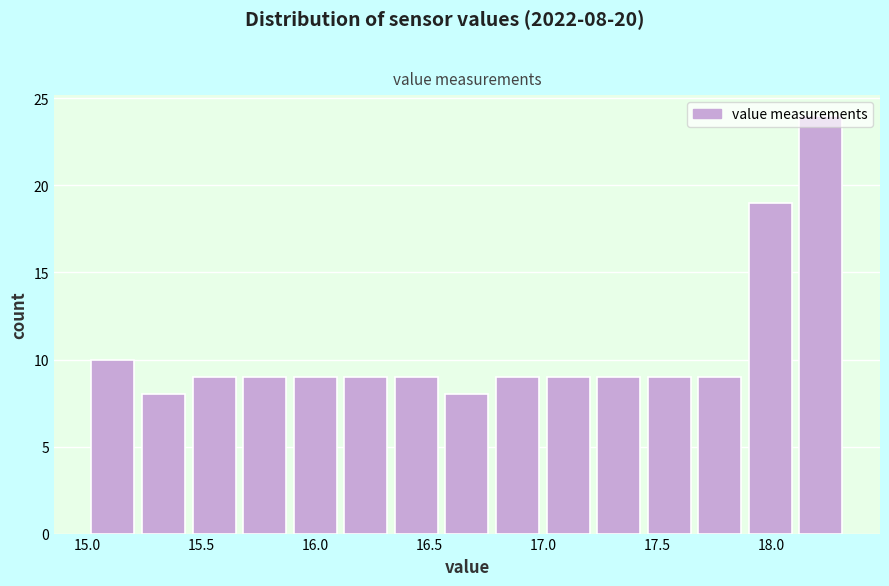

Over which range of the x-axis is the bar tallest?

18.10 to 18.35